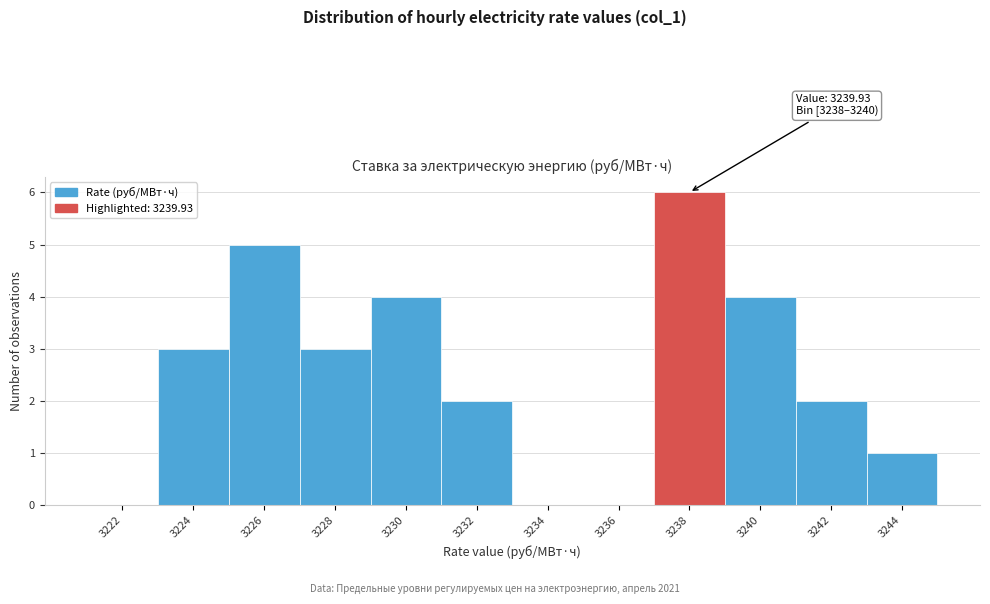

Reading left to right, list all the values displayed in this chart.

3222=0	3224=3	3226=5	3228=3	3230=4	3232=2	3234=0	3236=0	3238=6	3240=4	3242=2	3244=1